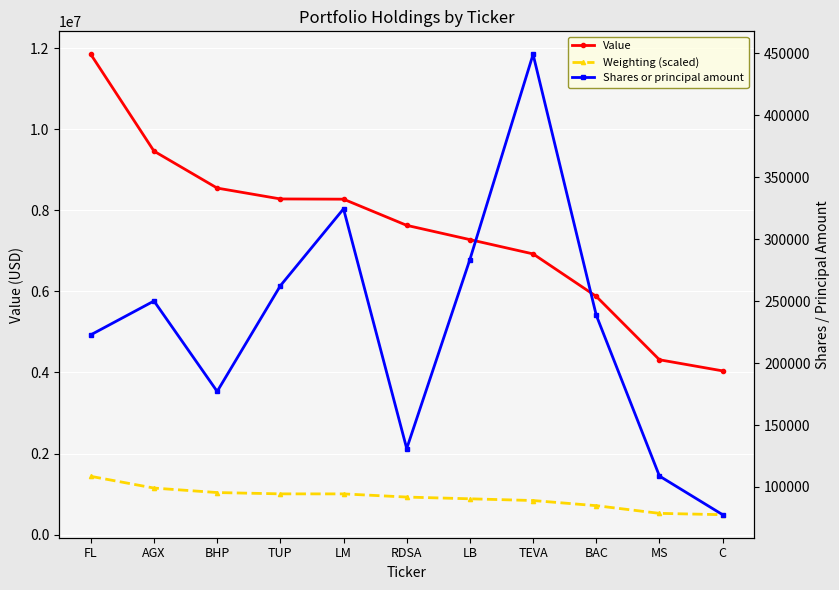

What is the label of the 5th point from the left?

LM